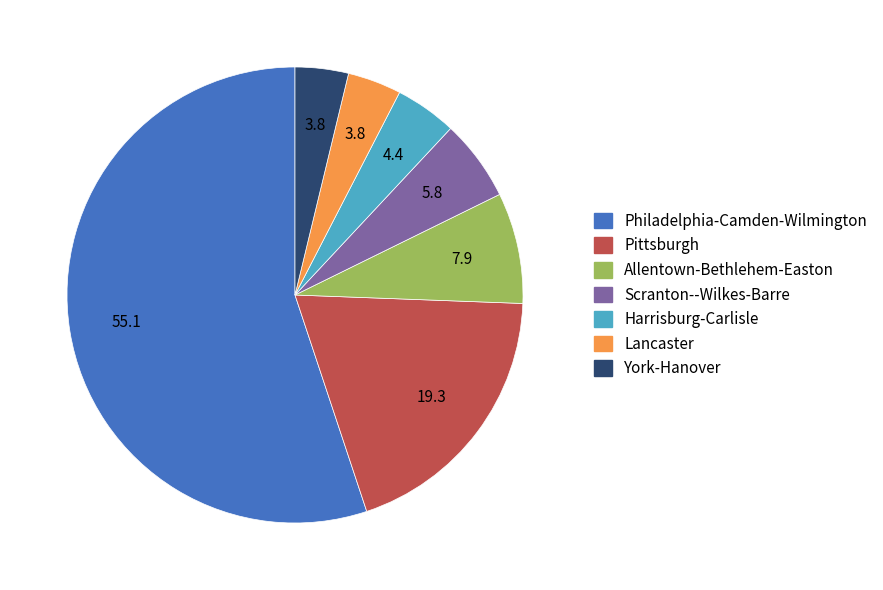

Which has a higher value, Lancaster or Philadelphia-Camden-Wilmington?

Philadelphia-Camden-Wilmington